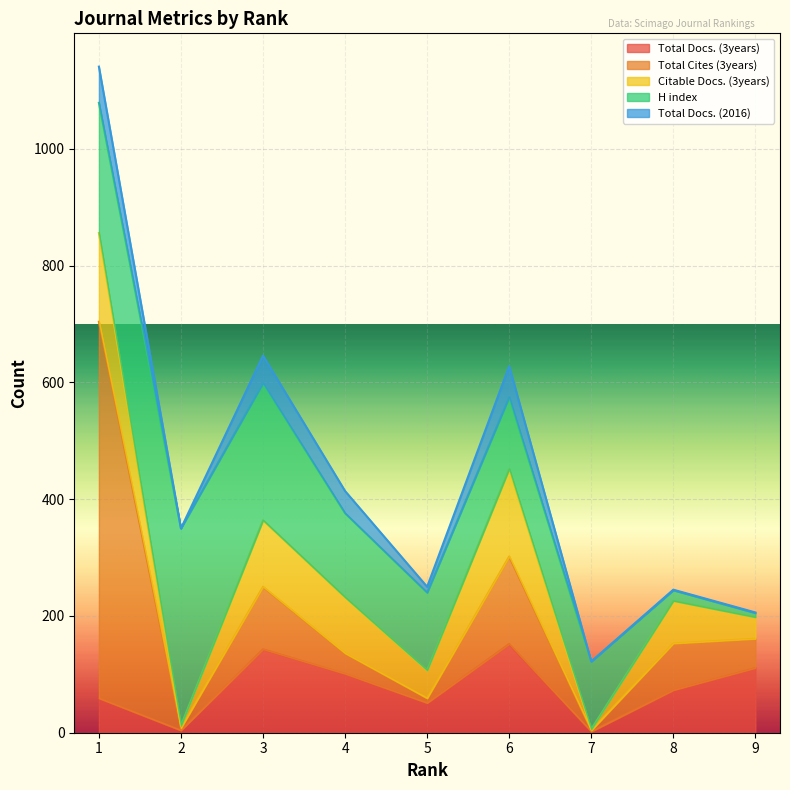

How many interior local peaks does the H index series have?

1